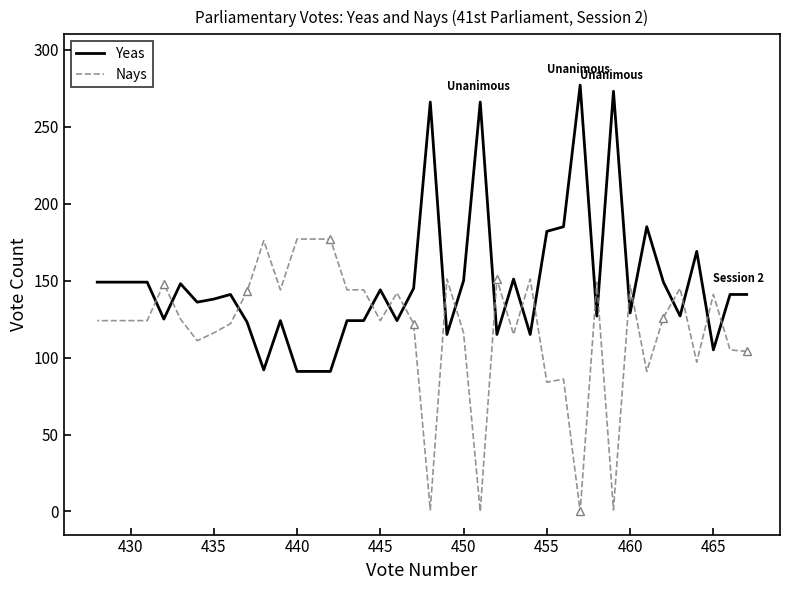

What is the difference between the second highest and minimum values in the Yeas series?

182